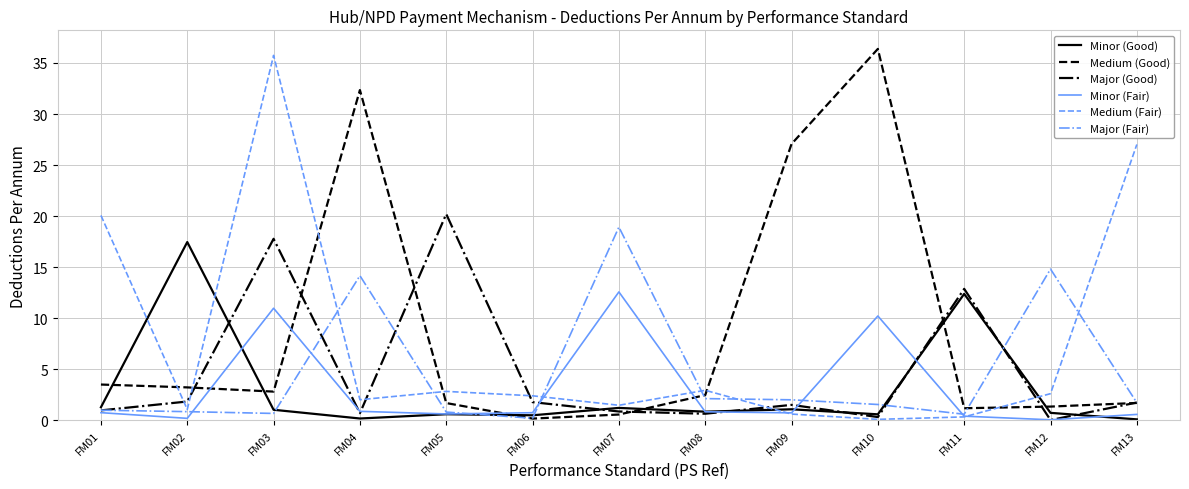

Between FM04 and FM06, which series saw the biggest shift?

Medium (Good)